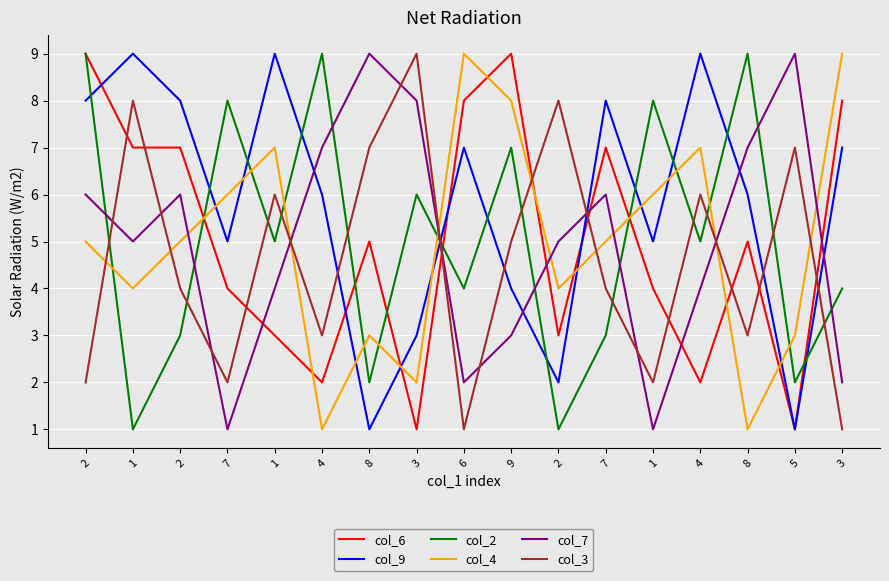

What is the value of the col_9 point at the 6th from the left?

6